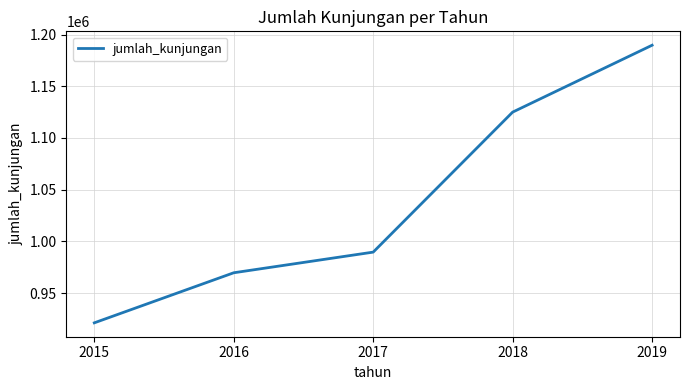

What is the sum of all values?

5195169